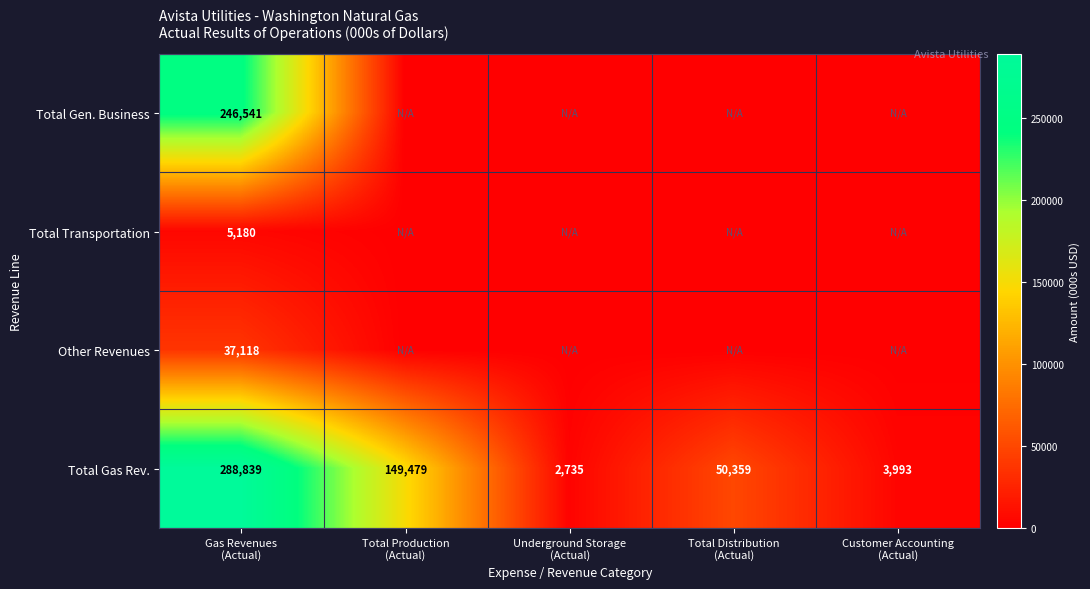

What is the average value of the Total Gas Rev. series?

99081